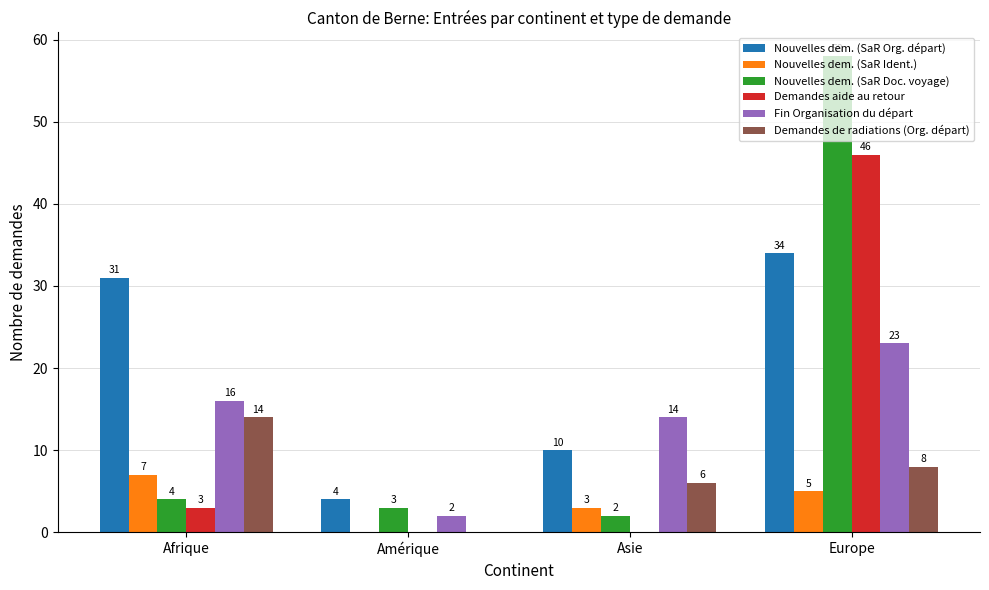

Which series has the largest total across all categories?

Nouvelles dem. (SaR Org. départ)